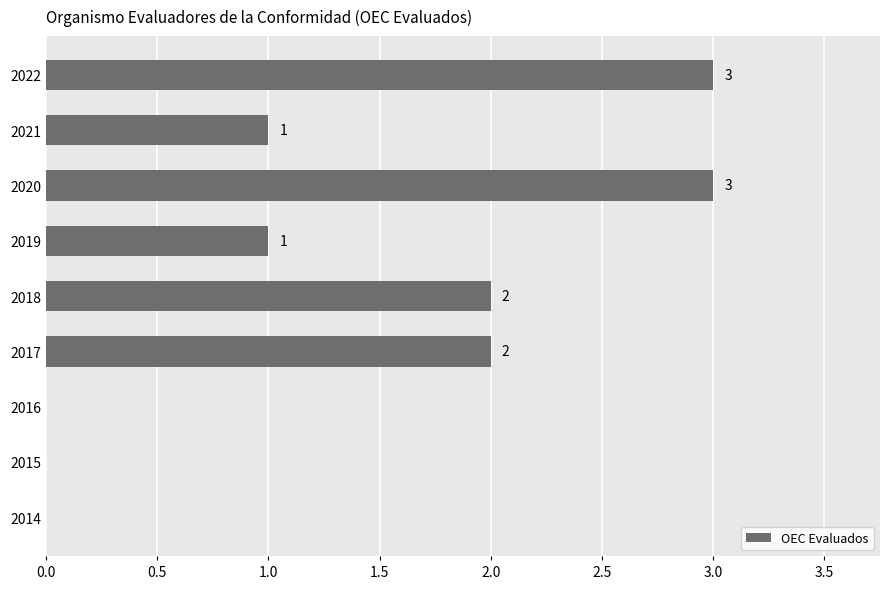

What is the greatest value displayed?

3